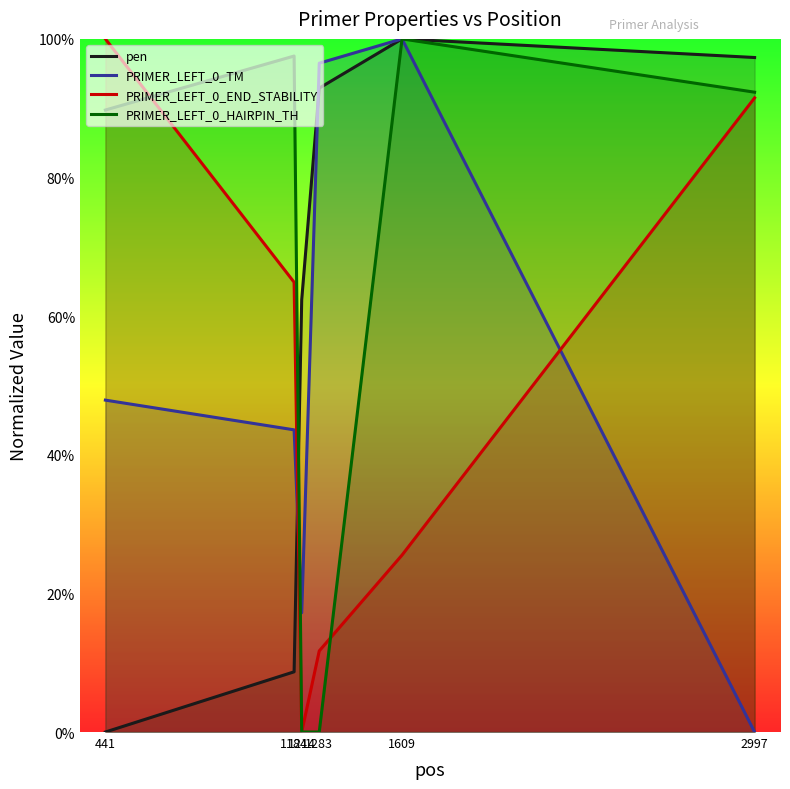

How many lines are shown in the chart?

4